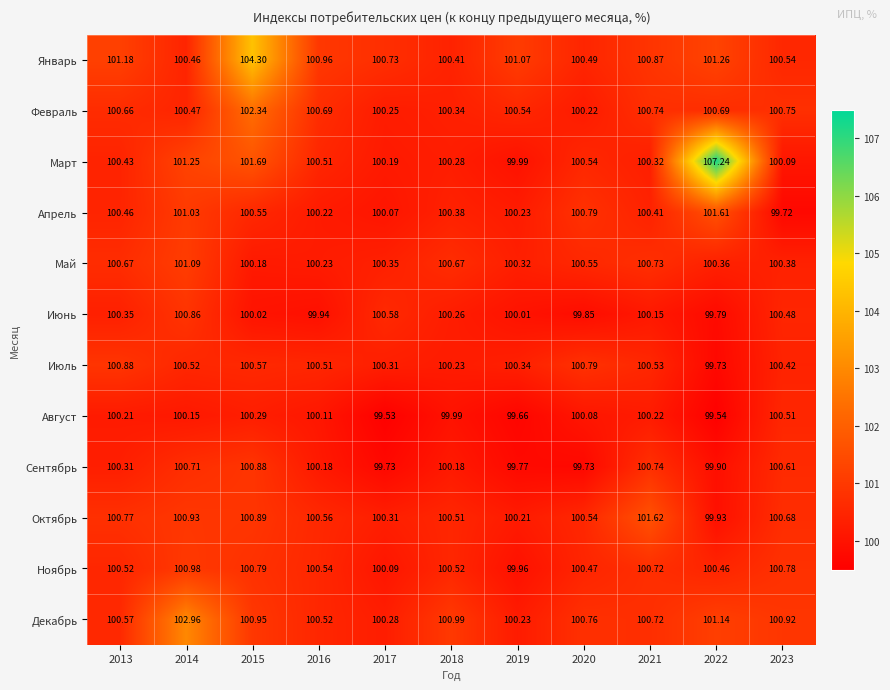

At how many categories does at least one series exceed 105?

1